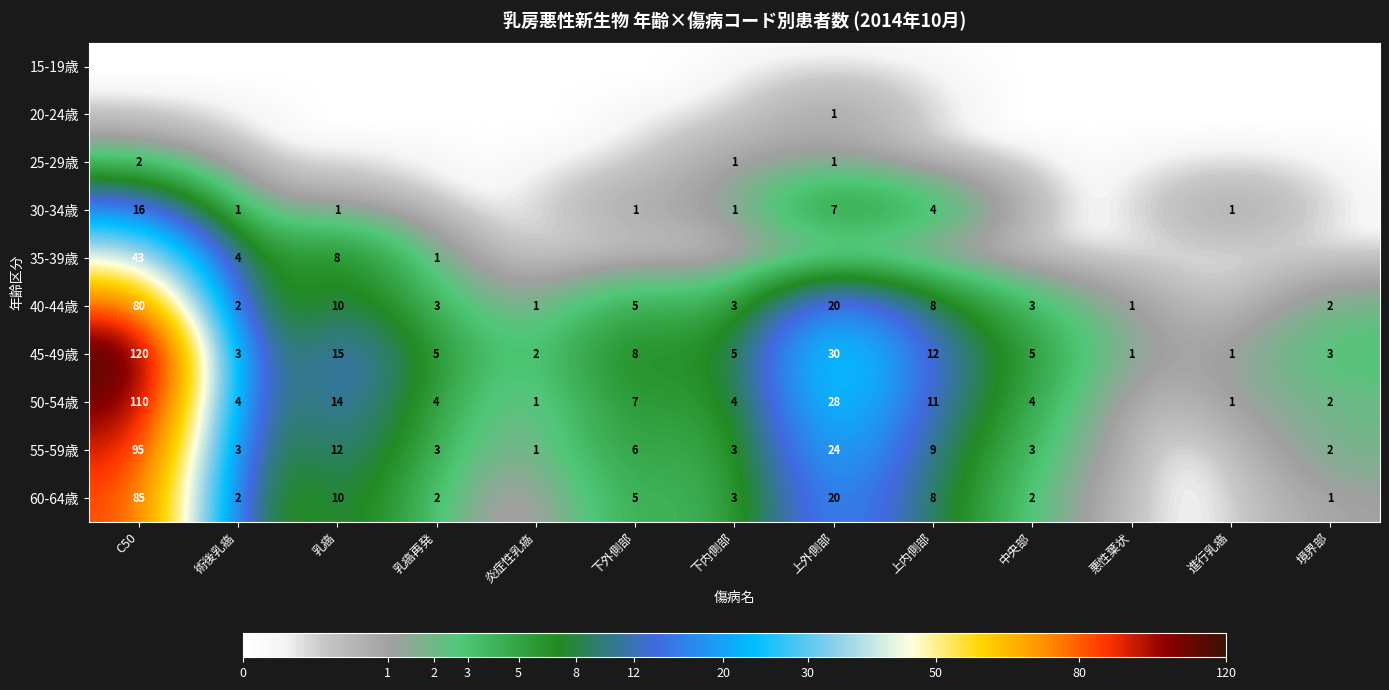

The 45-49歳 series shows 41 at 上外側部. True or false?

False